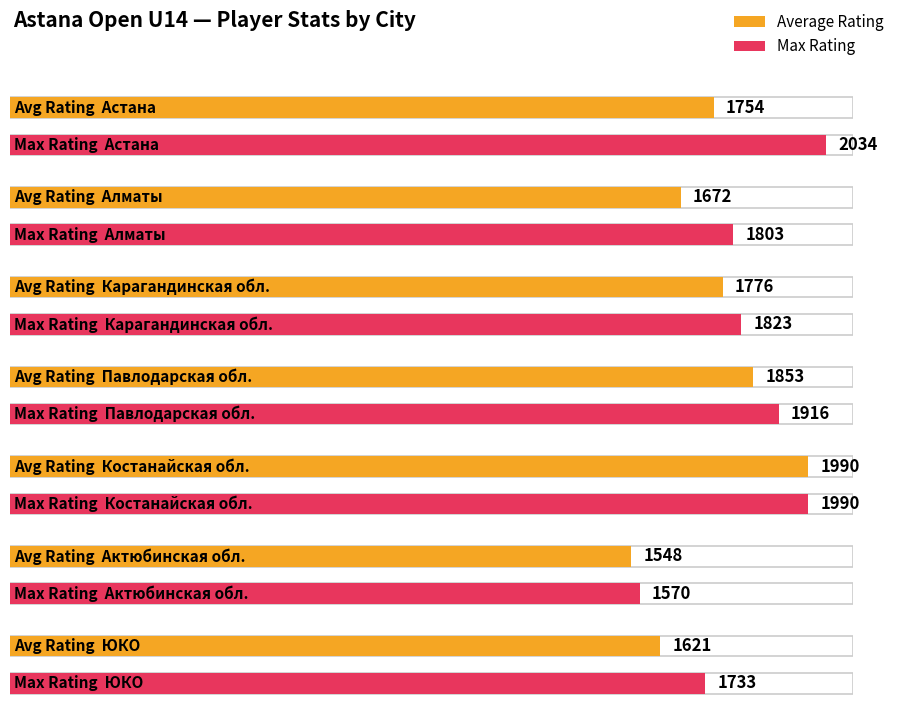

At how many categories does at least one series exceed 1948?

2